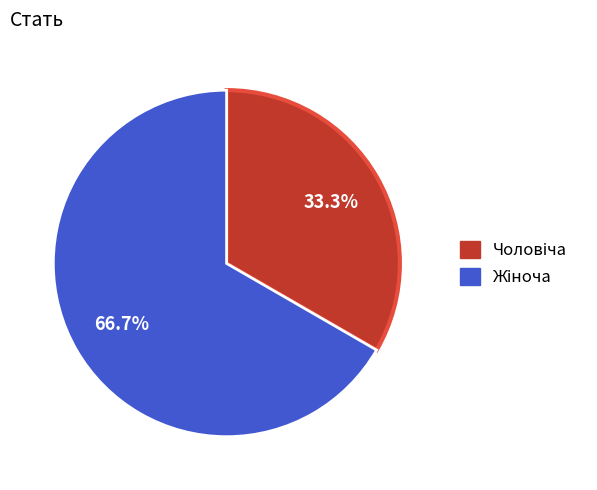

Is there a majority slice in this chart?

Yes